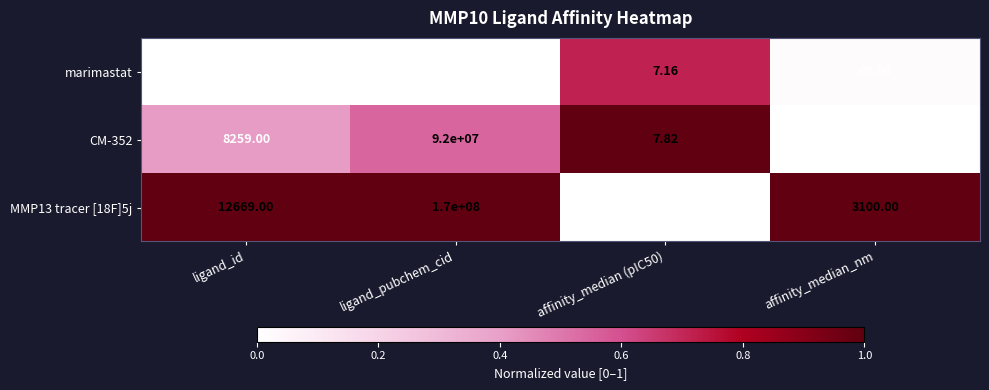

How many categories are shown in the chart?

4